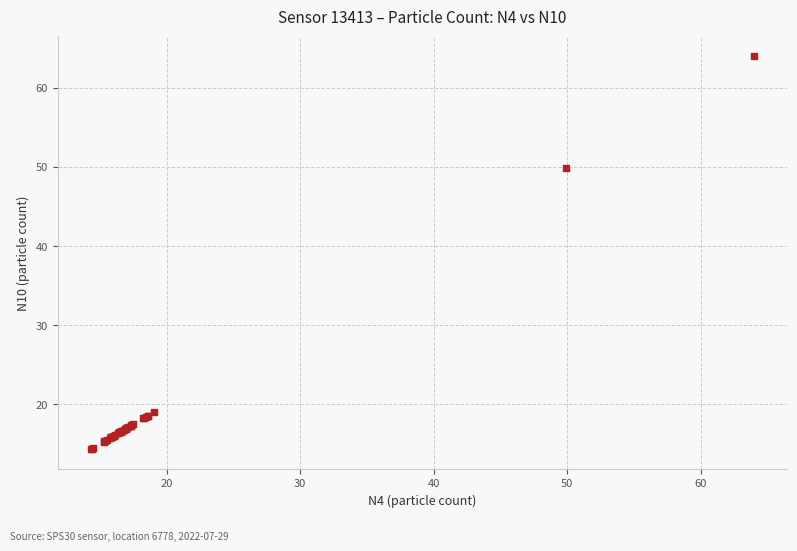

What Y value in the scatter plot is closest to 39?

49.9